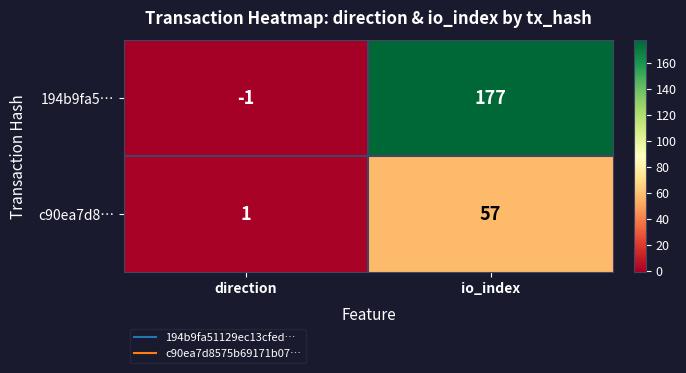

Reading right to left, list all the values displayed in this chart.

194b9fa5…: 177	-1
c90ea7d8…: 57	1